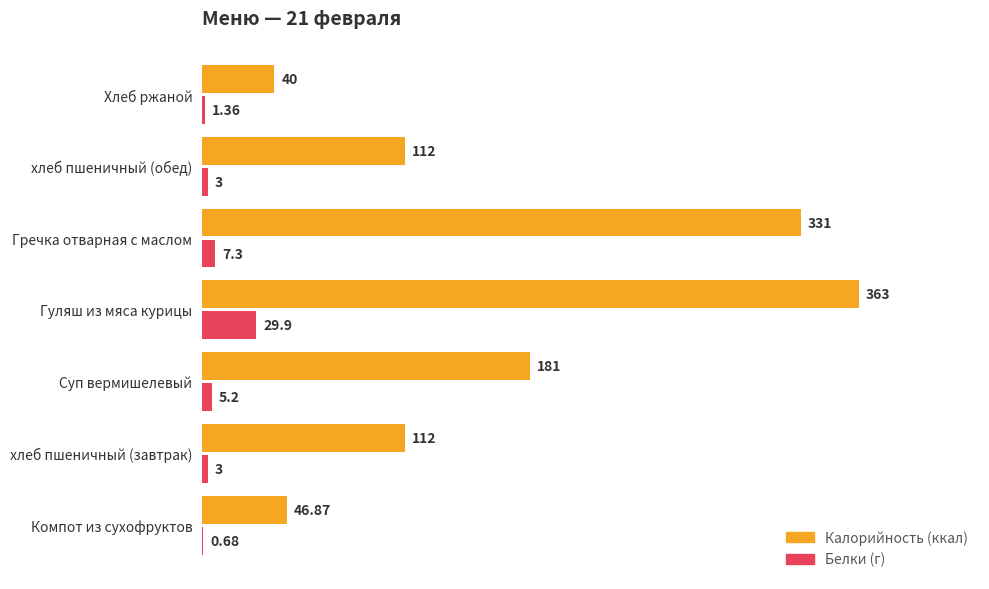

At which category is the sum across all series the highest?

Гуляш из мяса курицы